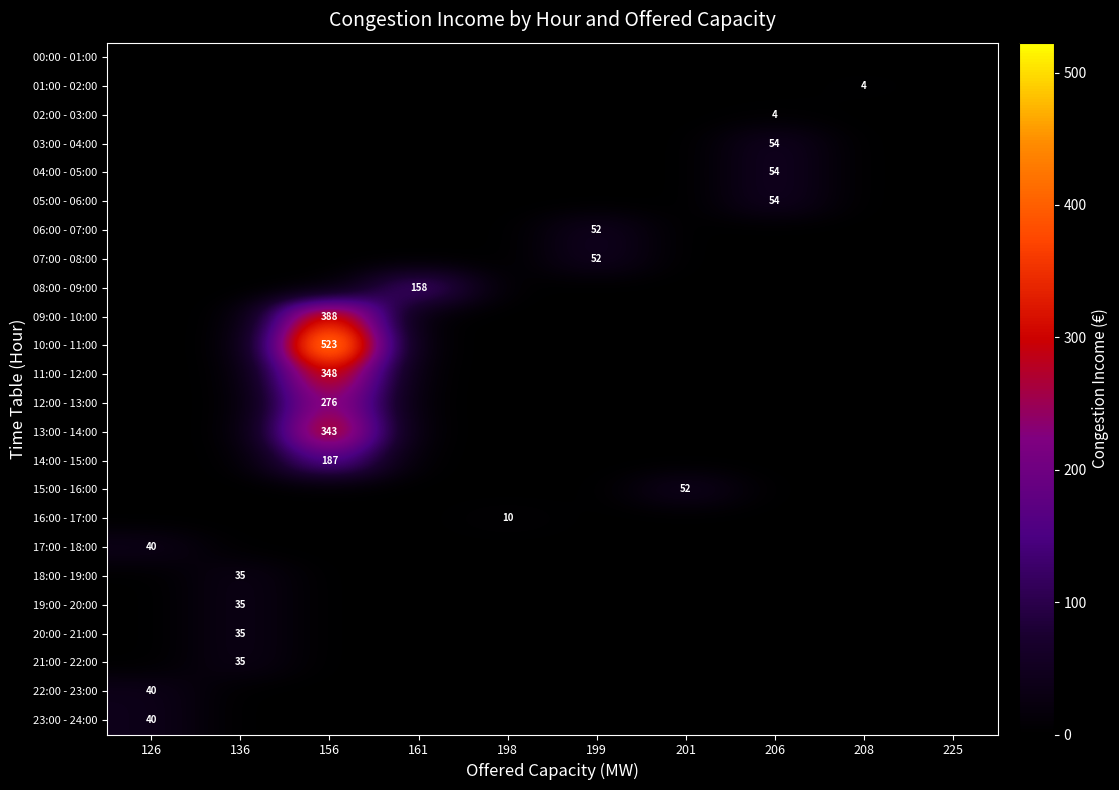

How many distinct data groups are displayed?

24